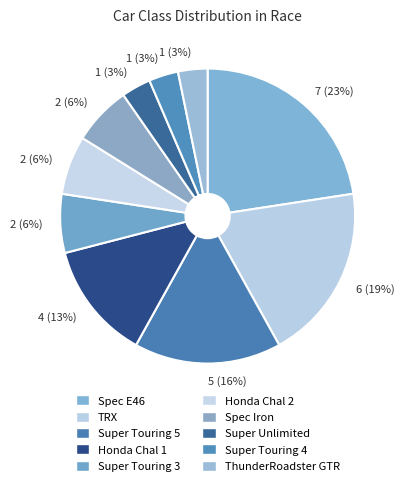

Rank the categories by value from highest to lowest.

Spec E46, TRX, Super Touring 5, Honda Chal 1, Super Touring 3, Honda Chal 2, Spec Iron, Super Unlimited, Super Touring 4, ThunderRoadster GTR